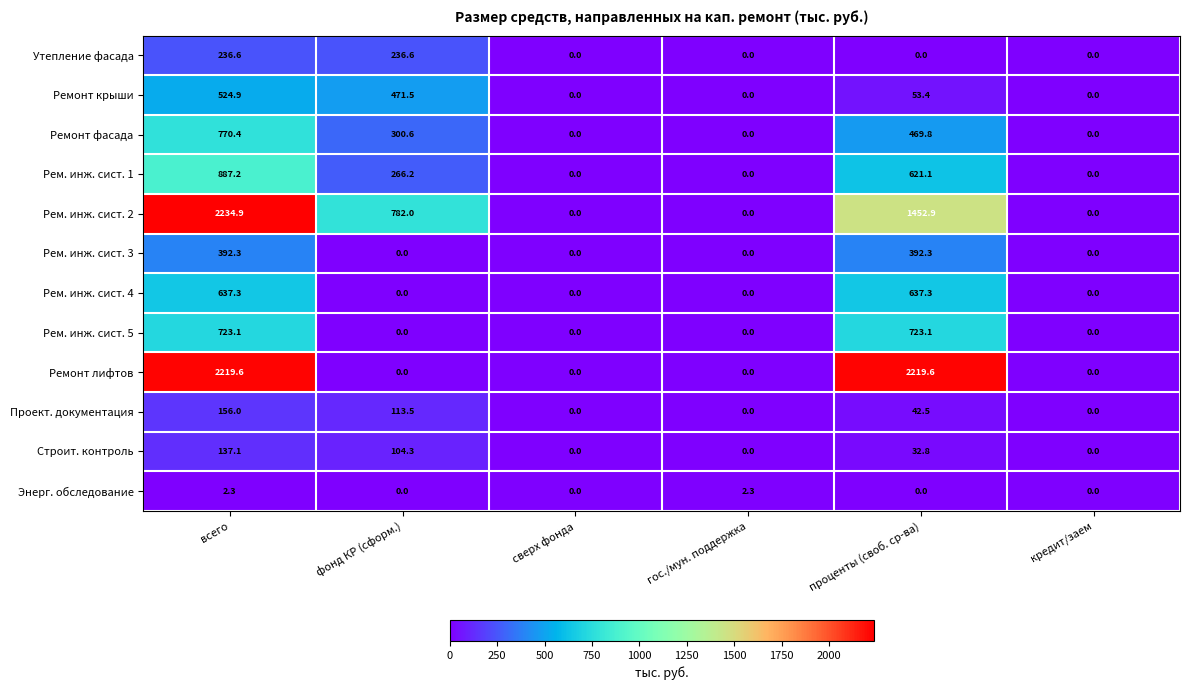

What is the greatest value displayed?

2234.9